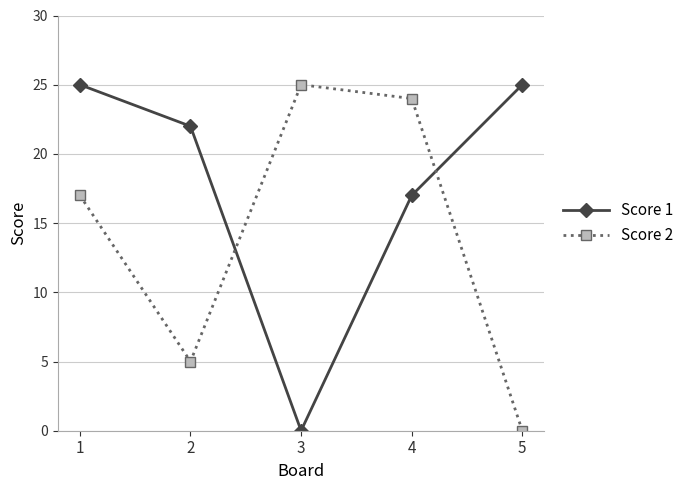

True or false: Score 2 has a value of 24 at 1.

False